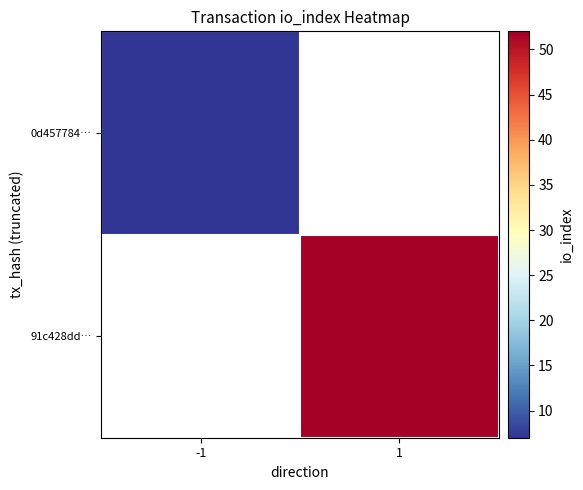

List the series in order of their overall mean, highest first.

0d457784…, 91c428dd…